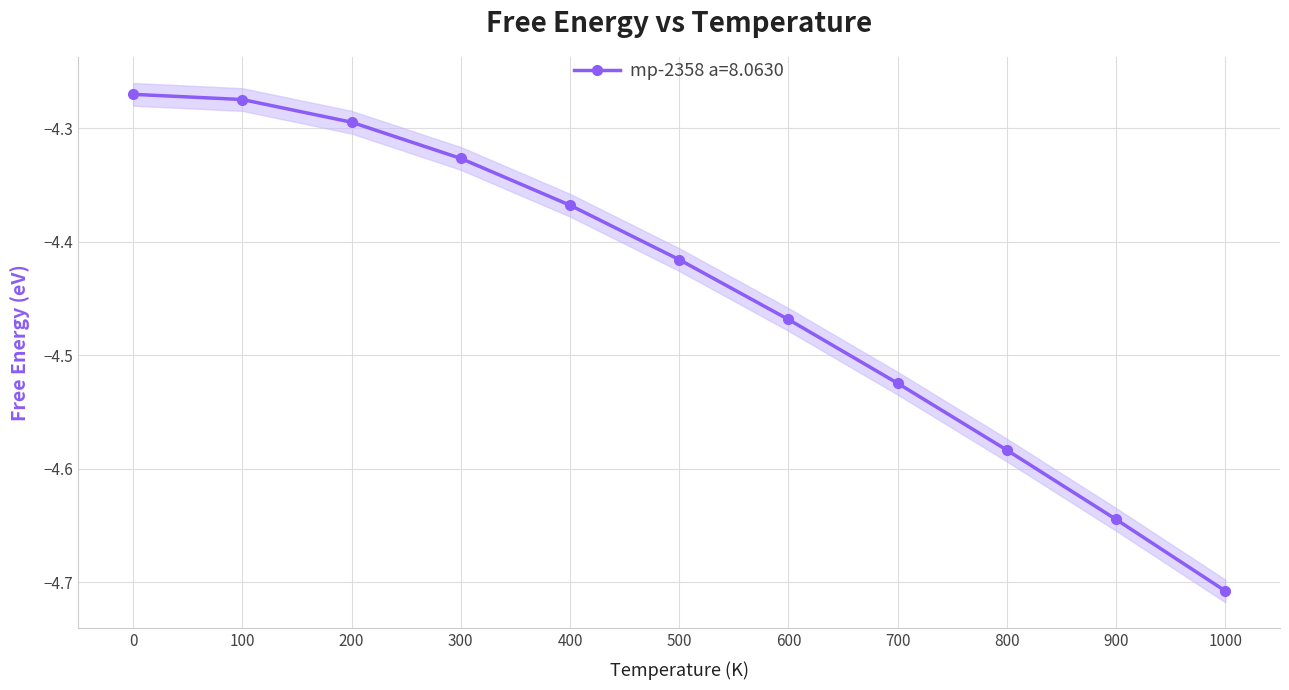

Is this an area chart (filled region under the line)?

No